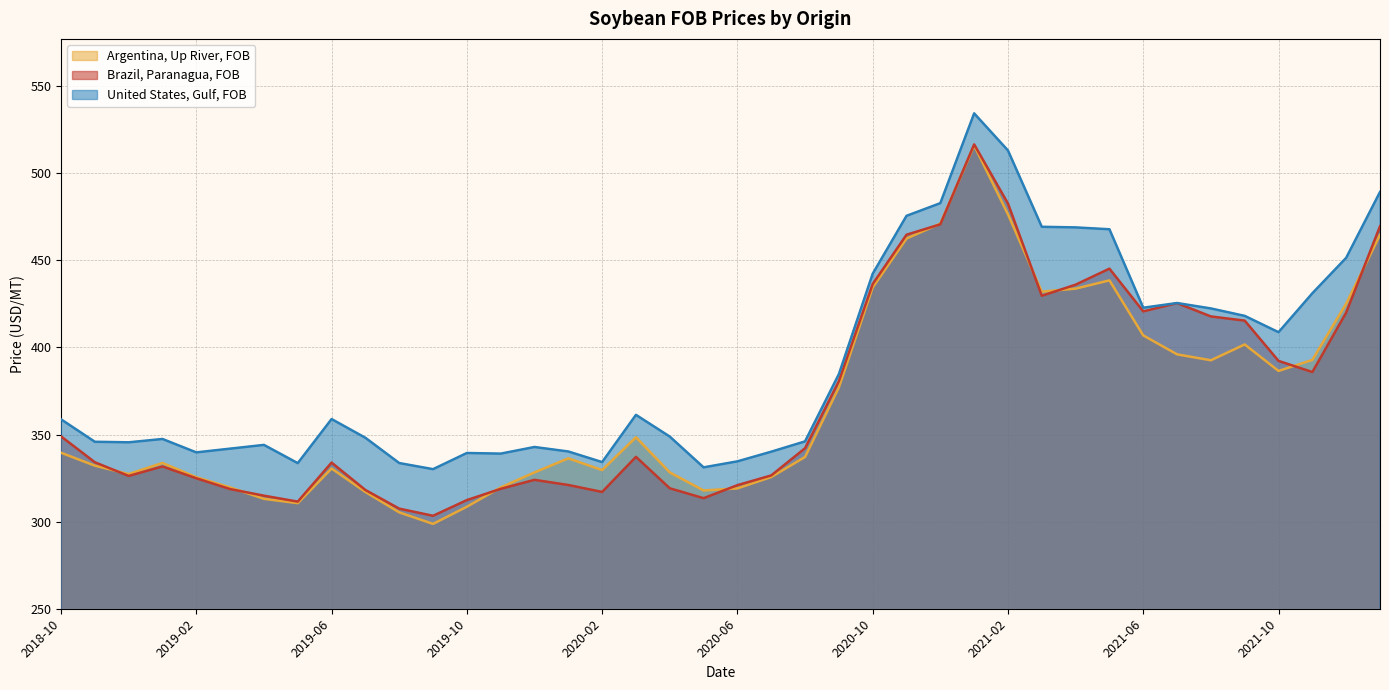

What is the average value of the Brazil, Paranagua, FOB series?

370.9